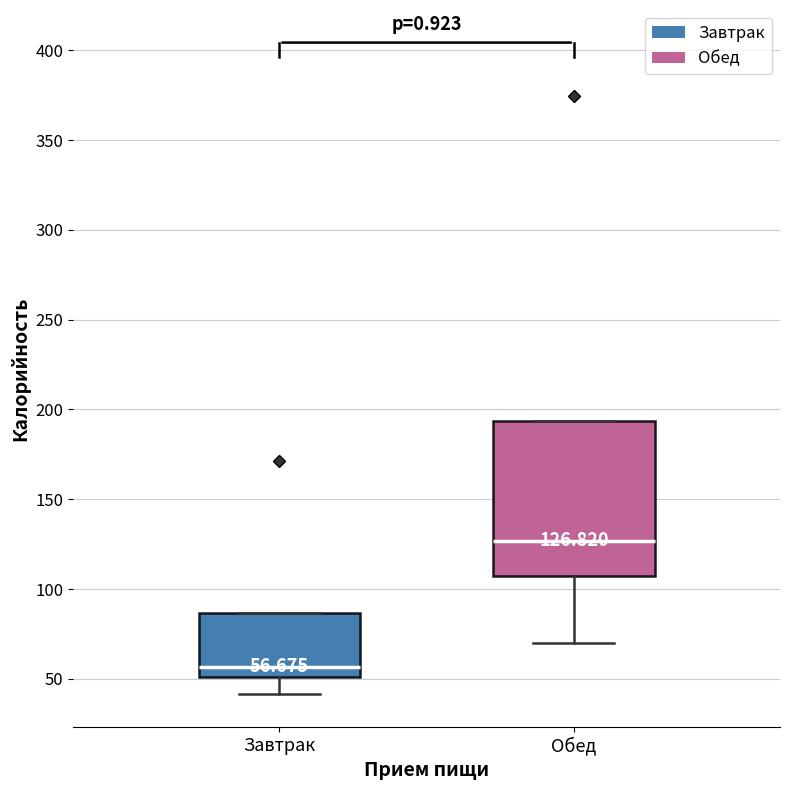

Which box has the lowest median line?

Завтрак